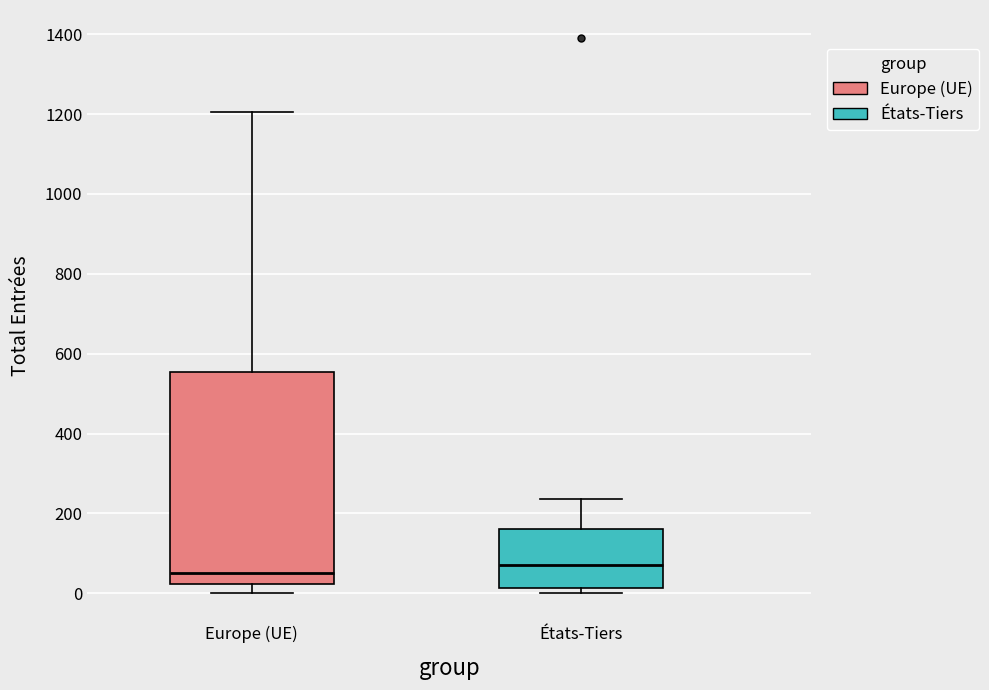

Comparing the boxes themselves (not the whiskers), which one is the tallest?

Europe (UE)